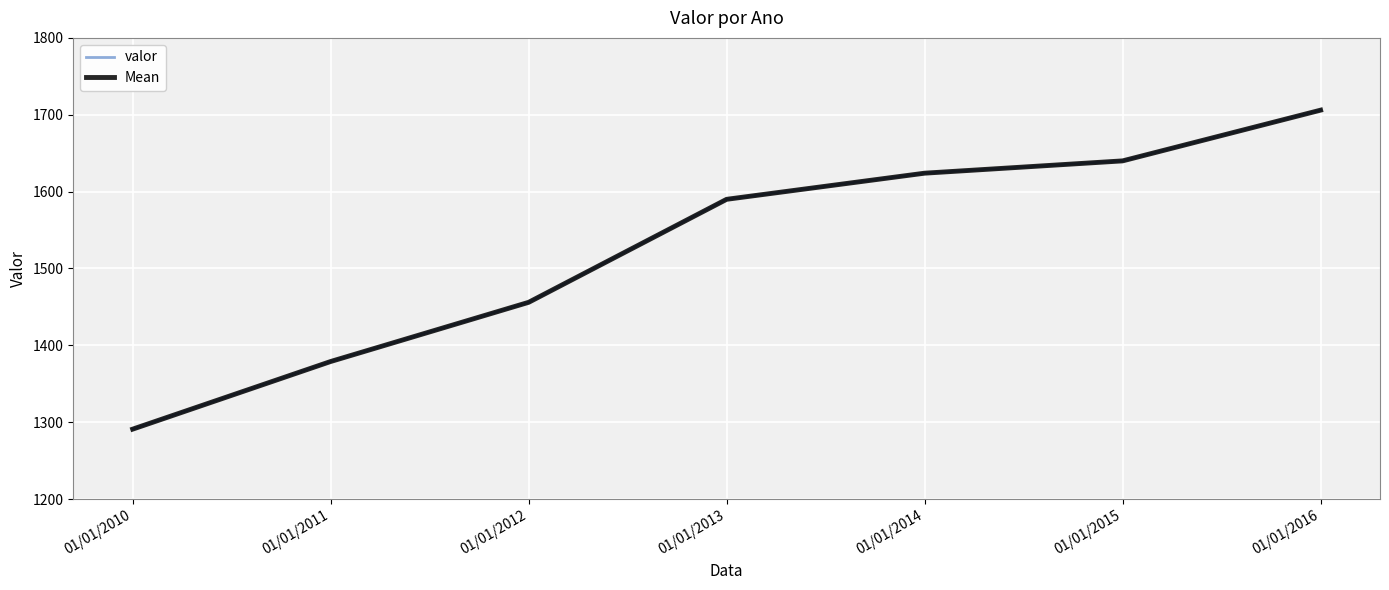

Is this an area chart (filled region under the line)?

No